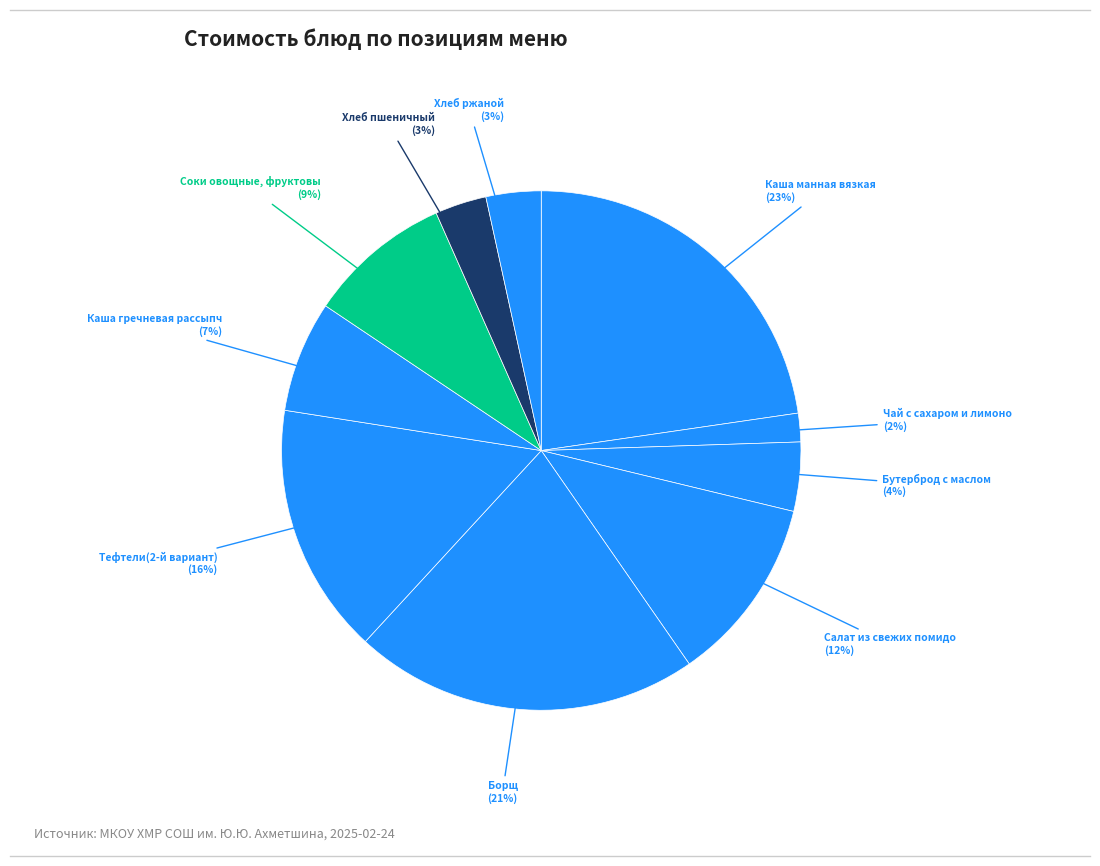

What is the largest slice in the pie chart?

Каша манная вязкая